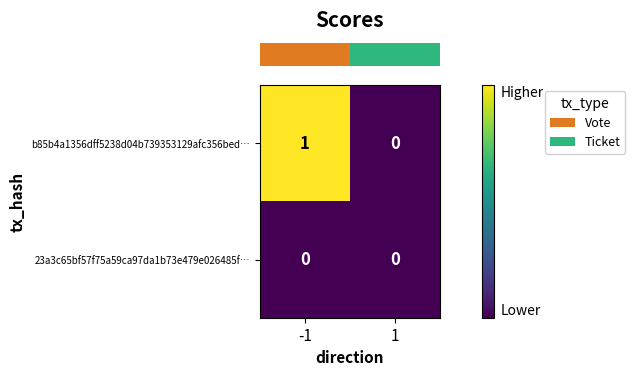

Which series has the largest total across all categories?

b85b4a1356dff5238d04b739353129afc356bed…